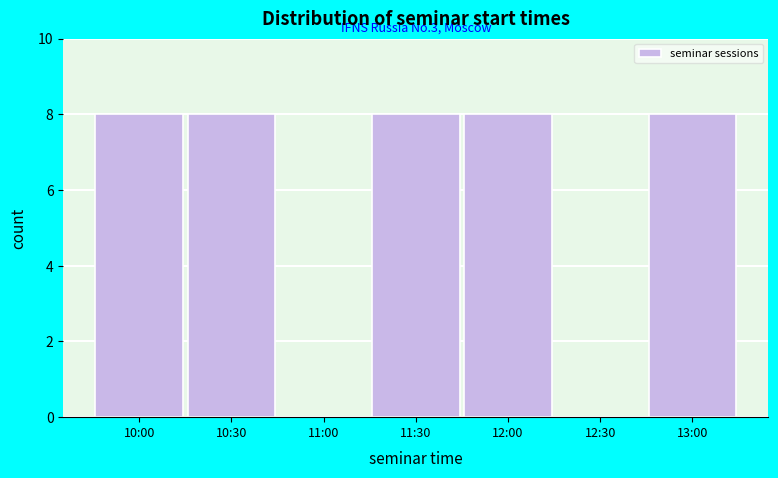

Reading left to right, list all the values displayed in this chart.

10:00=8	10:30=8	11:00=0	11:30=8	12:00=8	12:30=0	13:00=8